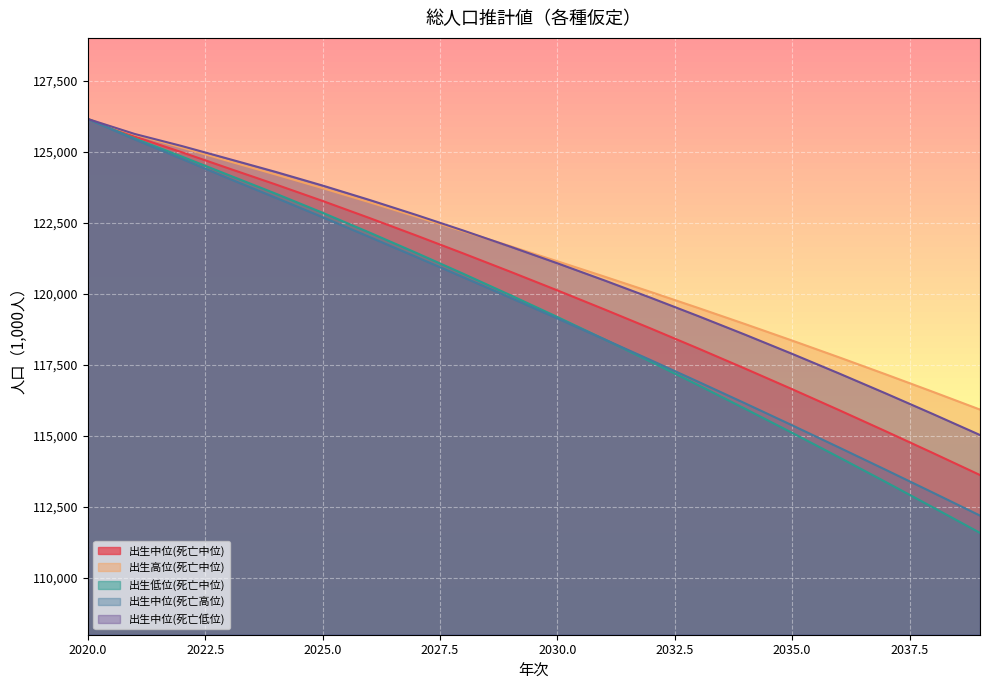

True or false: 出生中位(死亡低位) and 出生高位(死亡中位) intersect in this chart.

True